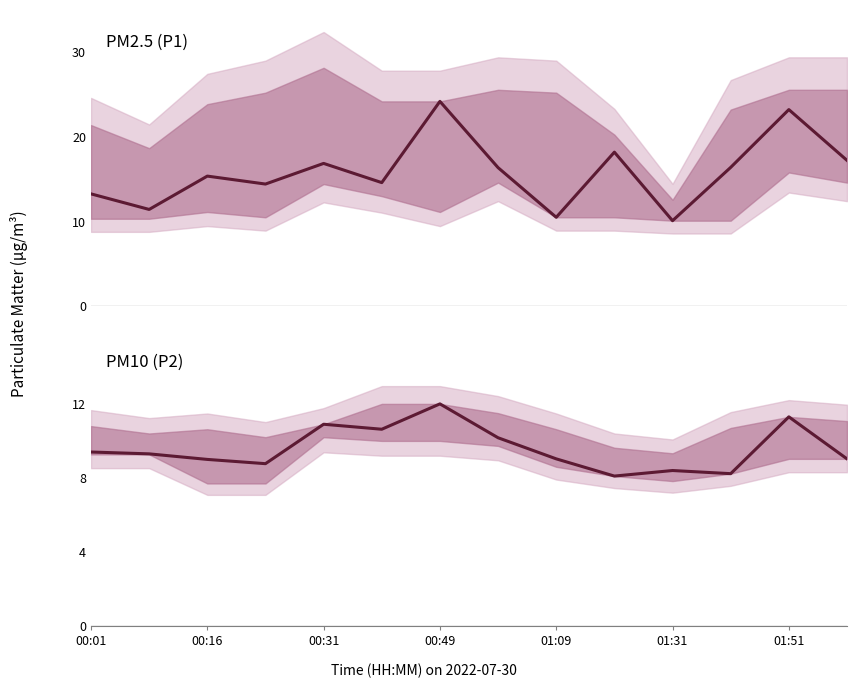

What position from the right is 13?

1